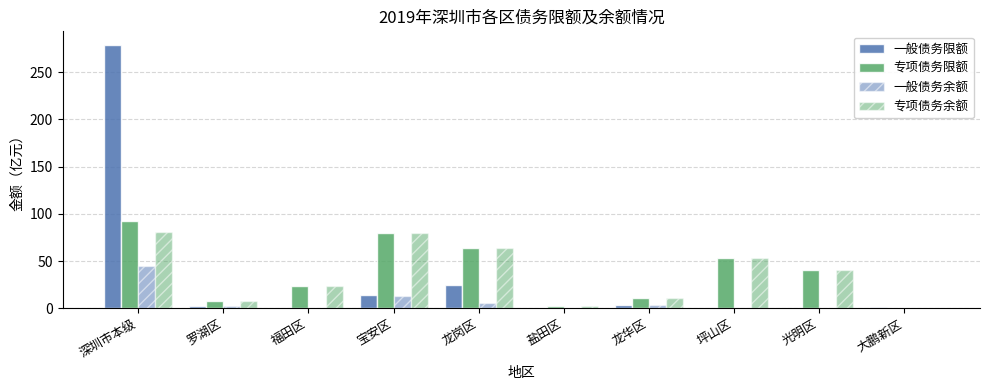

Count the number of categories in the chart.

10